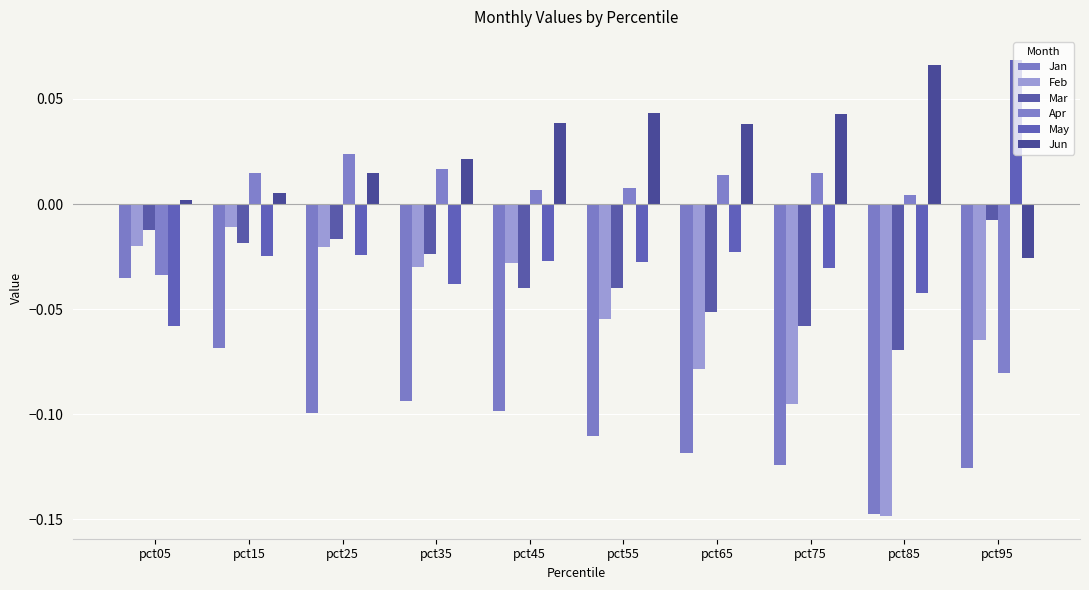

What are all the series names shown in the legend?

Jan, Feb, Mar, Apr, May, Jun